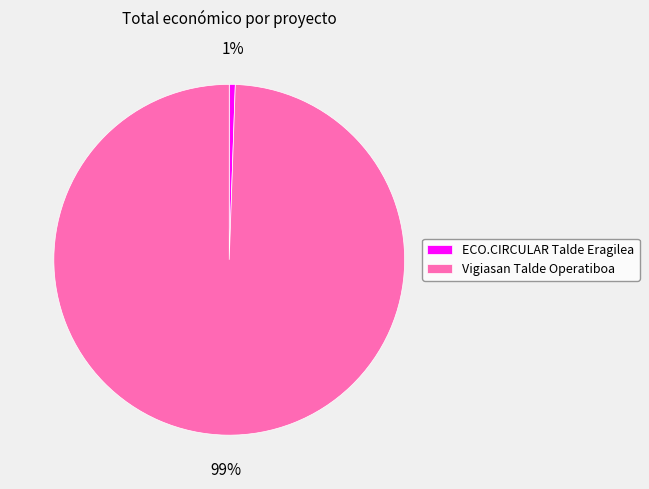

Is the sum of ECO.CIRCULAR Talde Eragilea and Vigiasan Talde Operatiboa greater than half?

Yes